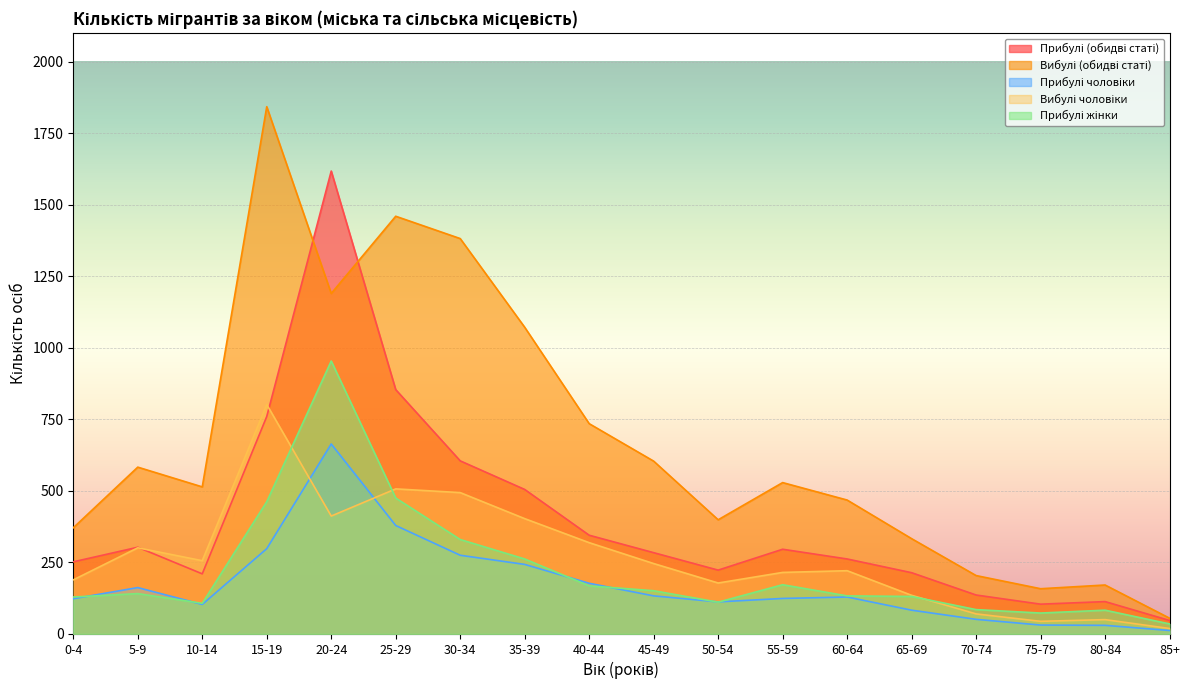

What is the value of the Вибулі (обидві статі) point at the 7th from the left?

1382